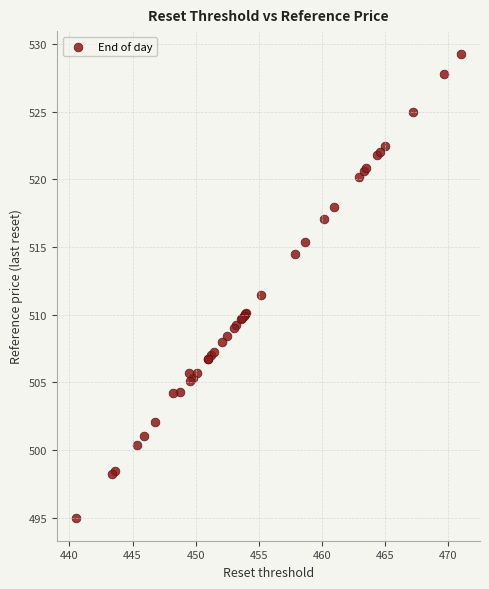

What Y value in the scatter plot is closest to 512?

511.5